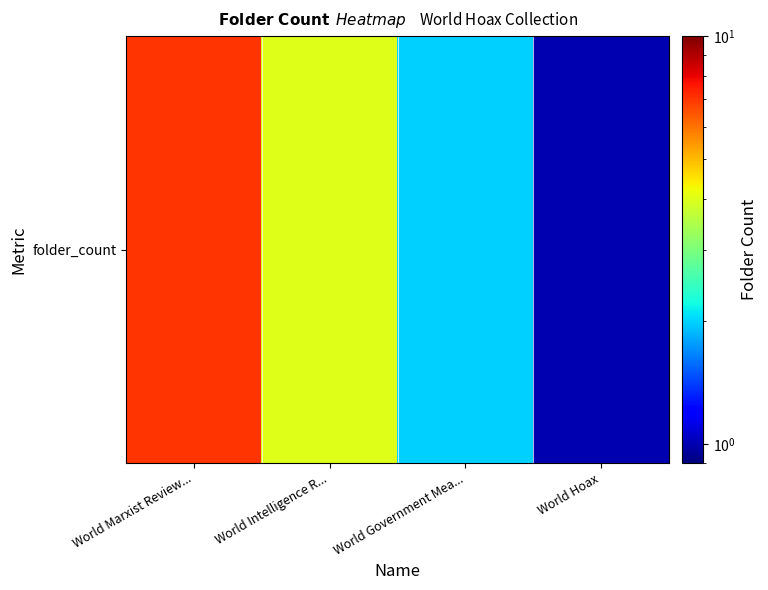

What is the difference between the second highest and second lowest values?

2